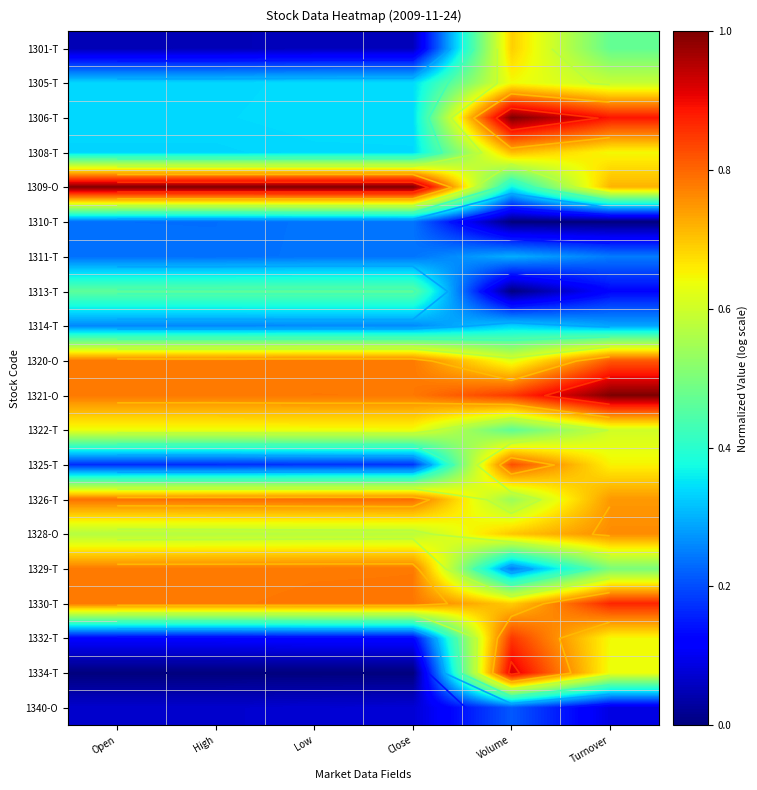

At how many categories does at least one series exceed 0?

6